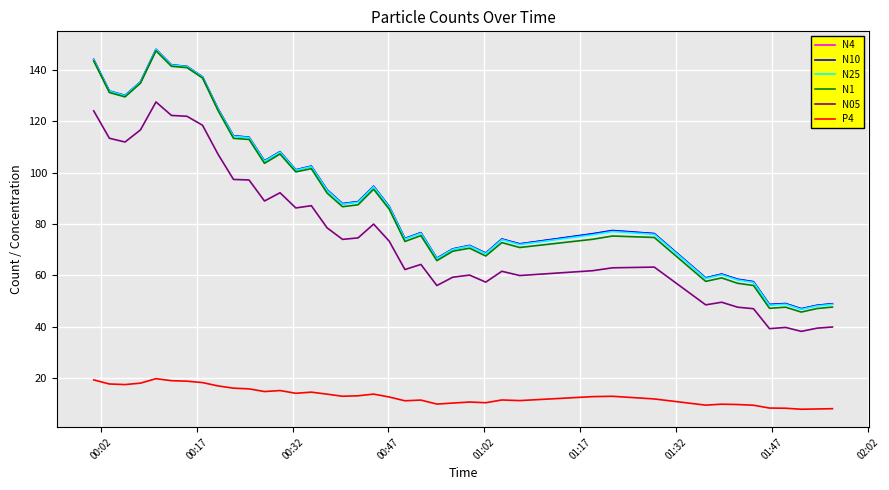

What is the highest value of the N25 series?

148.0